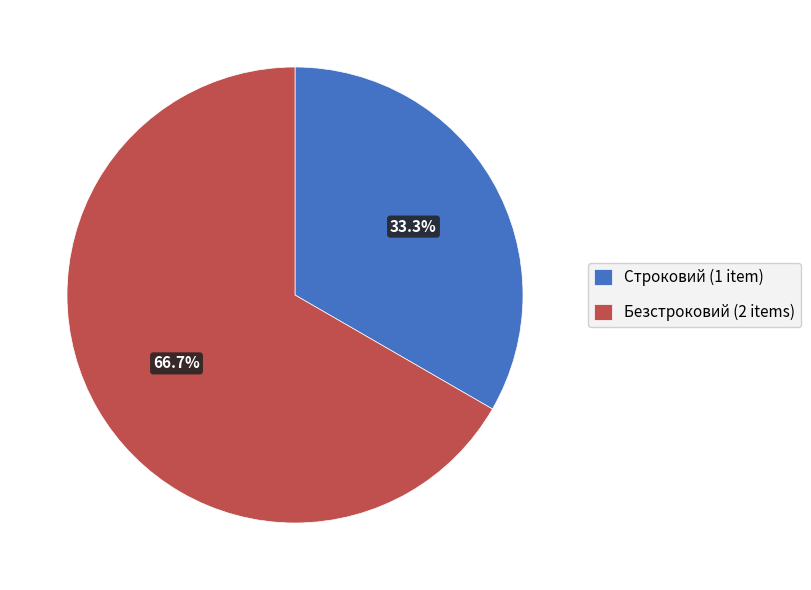

How much of the chart is everything except Строковий?

66.7%